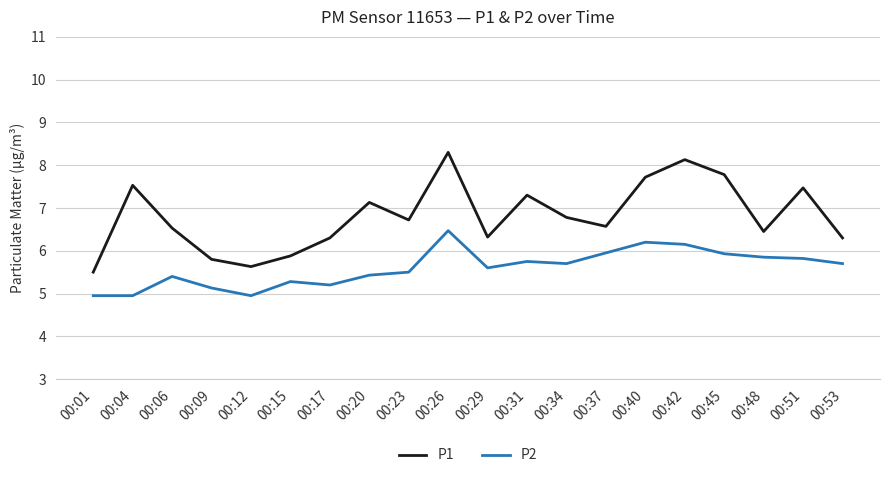

True or false: P2 has a value of 9.5 at 00:06.

False